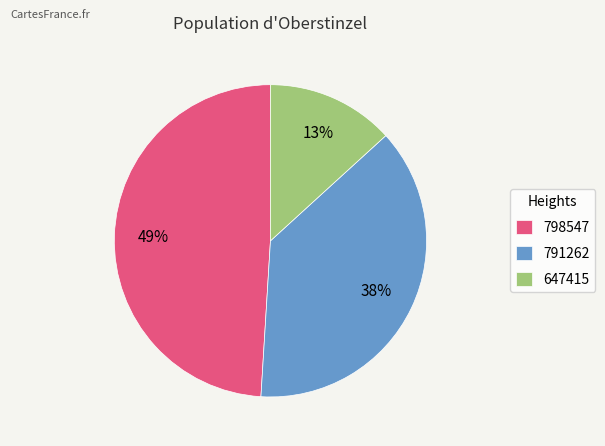

How many slices are in this pie chart?

3